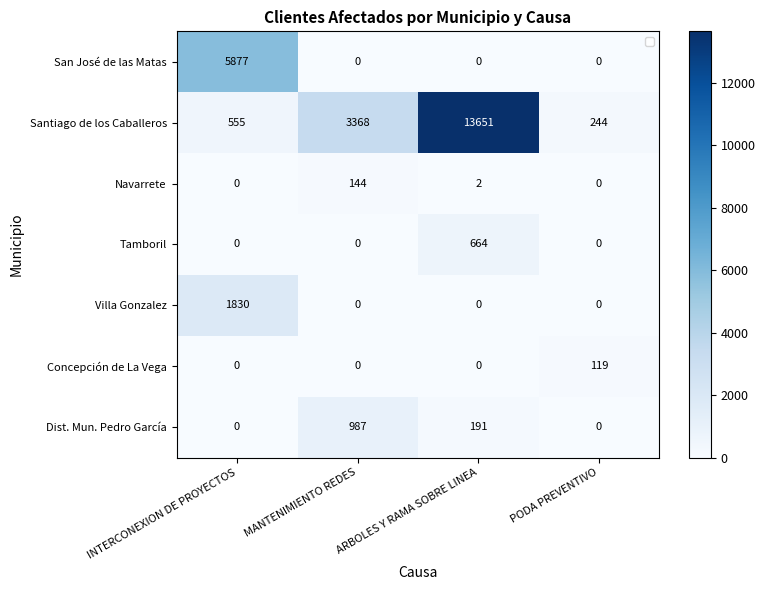

Which has a higher value, ARBOLES Y RAMA SOBRE LINEA or INTERCONEXION DE PROYECTOS?

INTERCONEXION DE PROYECTOS